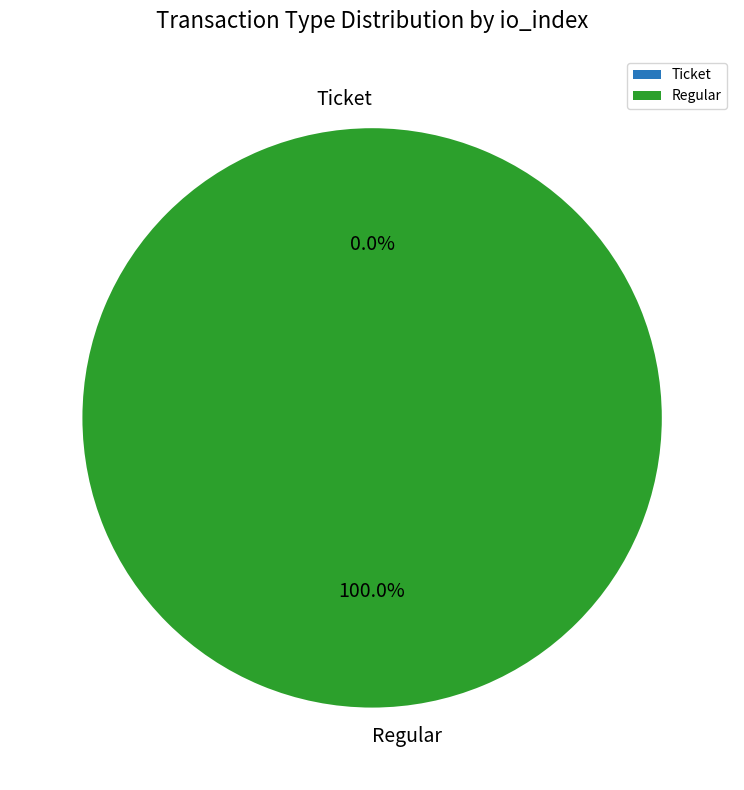

Between Ticket and Regular, which is larger?

Regular